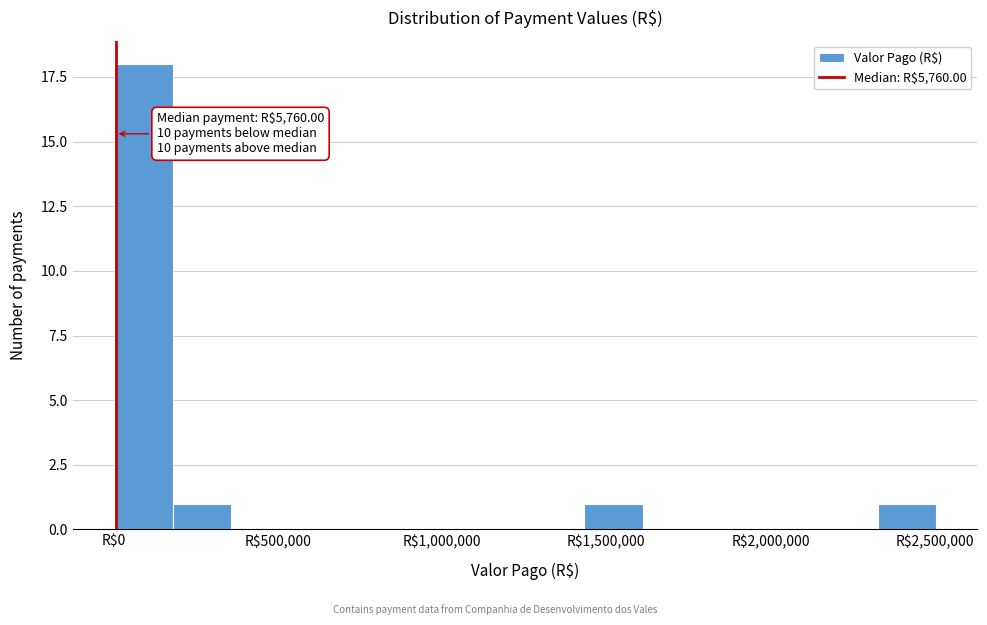

Around what value on the x-axis is the tallest bar? Give the approximate position of its centre, as read against the axis.

100000